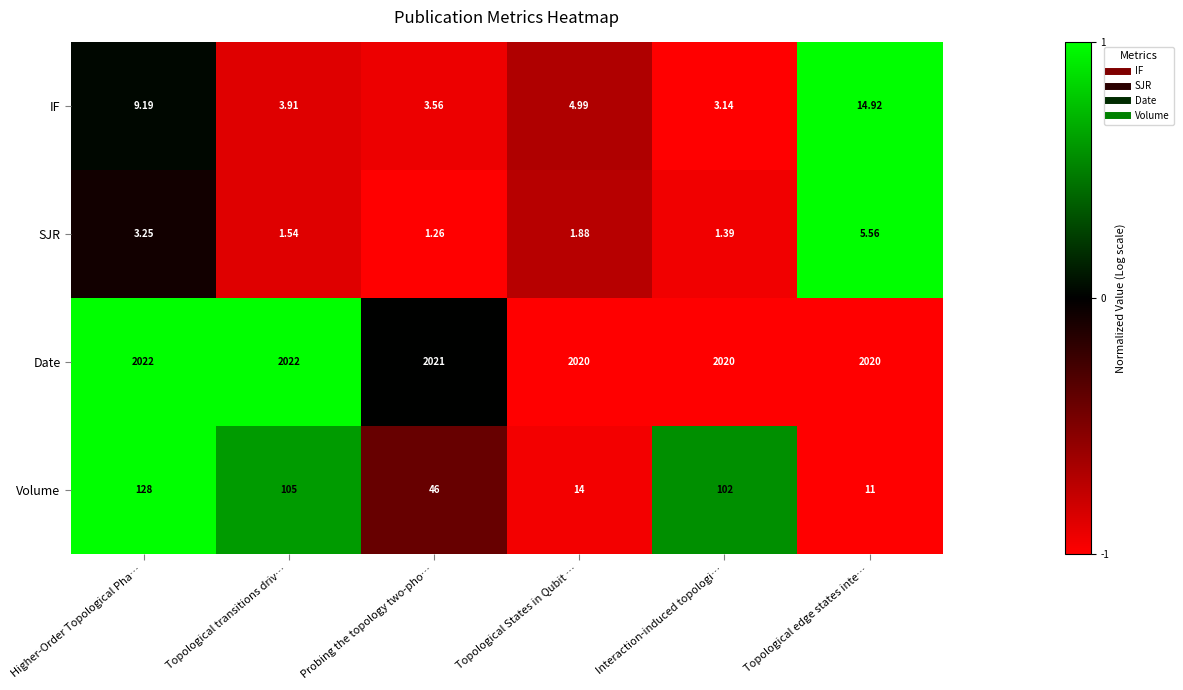

Where is IF nearest to the value 9?

Higher-Order Topological Pha…